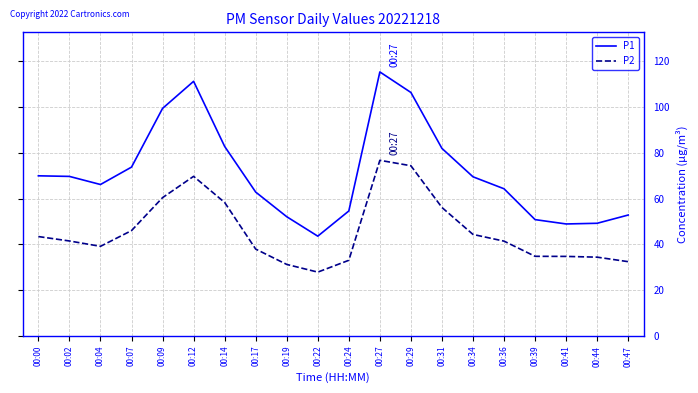

True or false: P1 and P2 intersect in this chart.

False